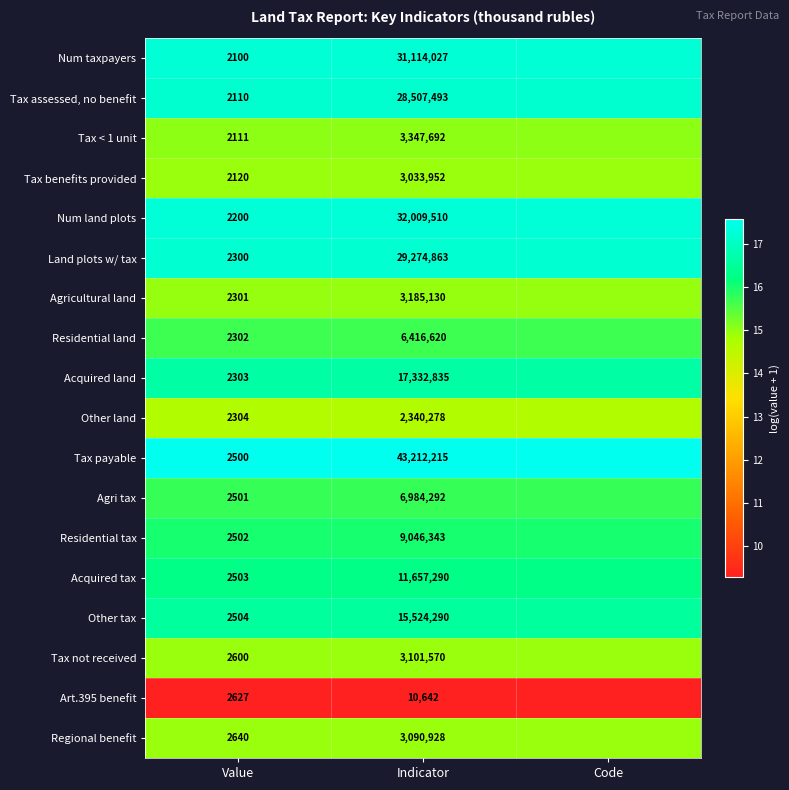

The Agricultural land series shows 3.8 at Value. True or false?

False